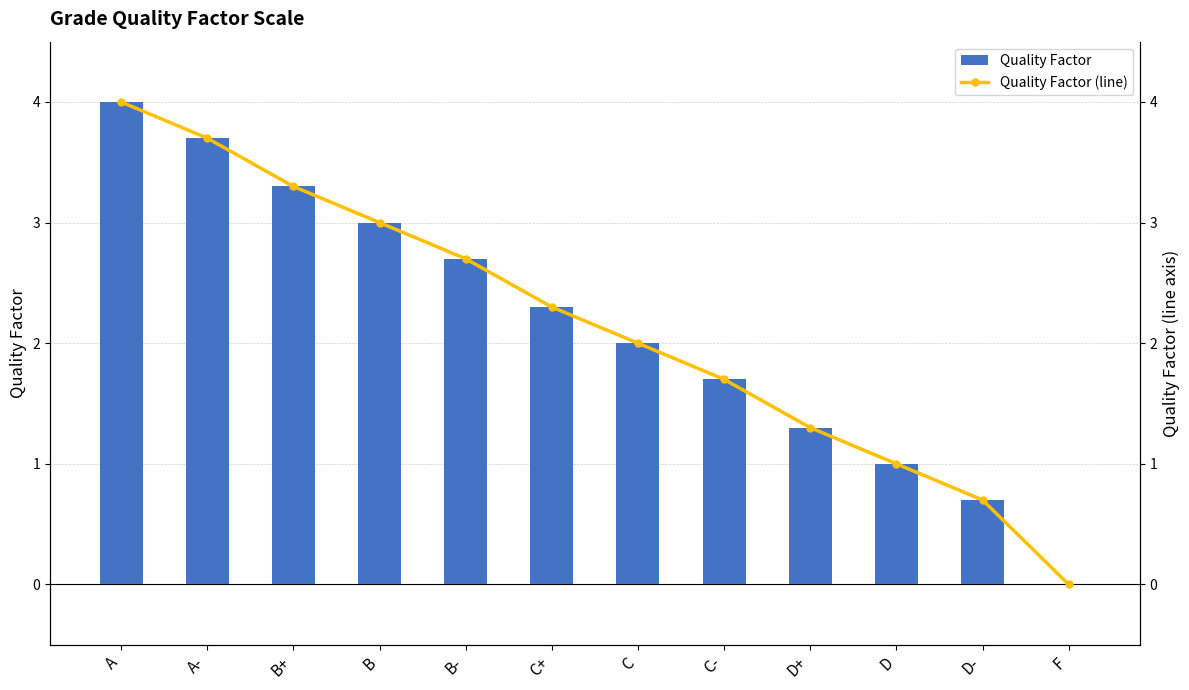

Is it true that Quality Factor equals 0.4 at D+?

False